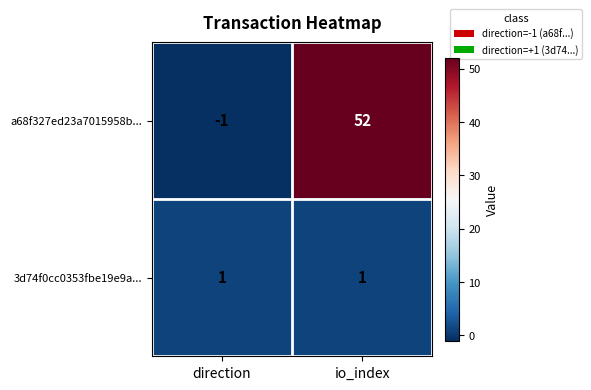

What is the difference between the highest and lowest values at io_index?

51